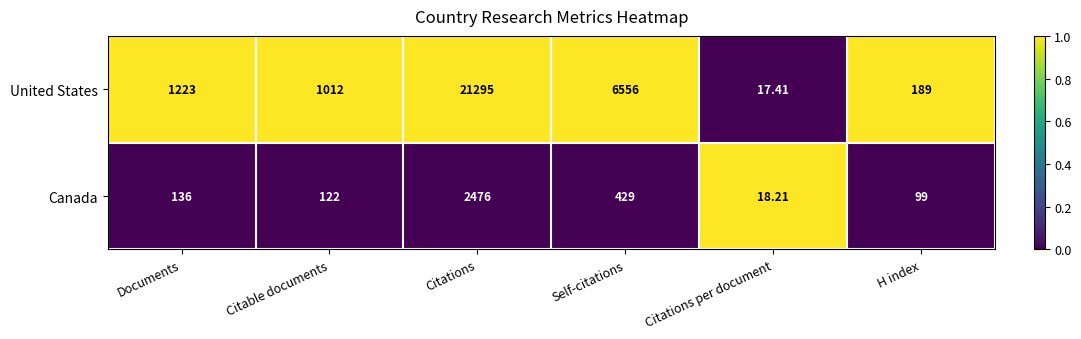

List the series in order of their overall mean, lowest first.

Canada, United States